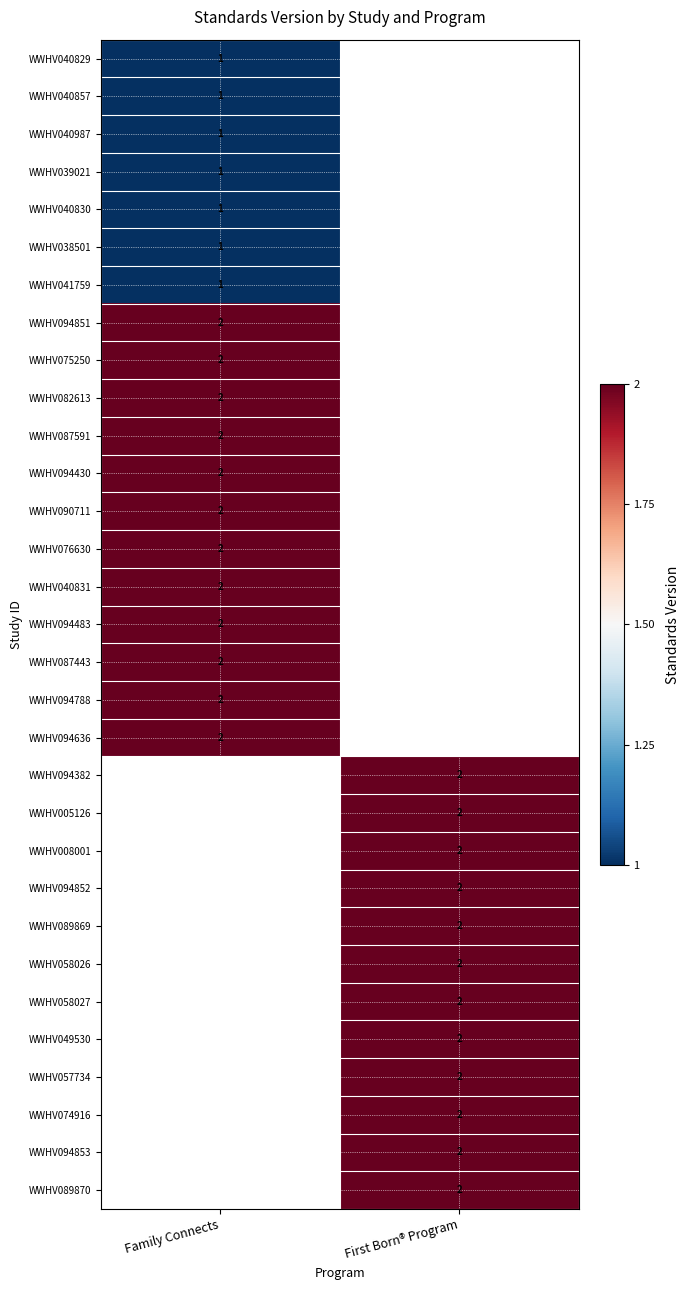

Which category has the highest value across all series?

Family Connects